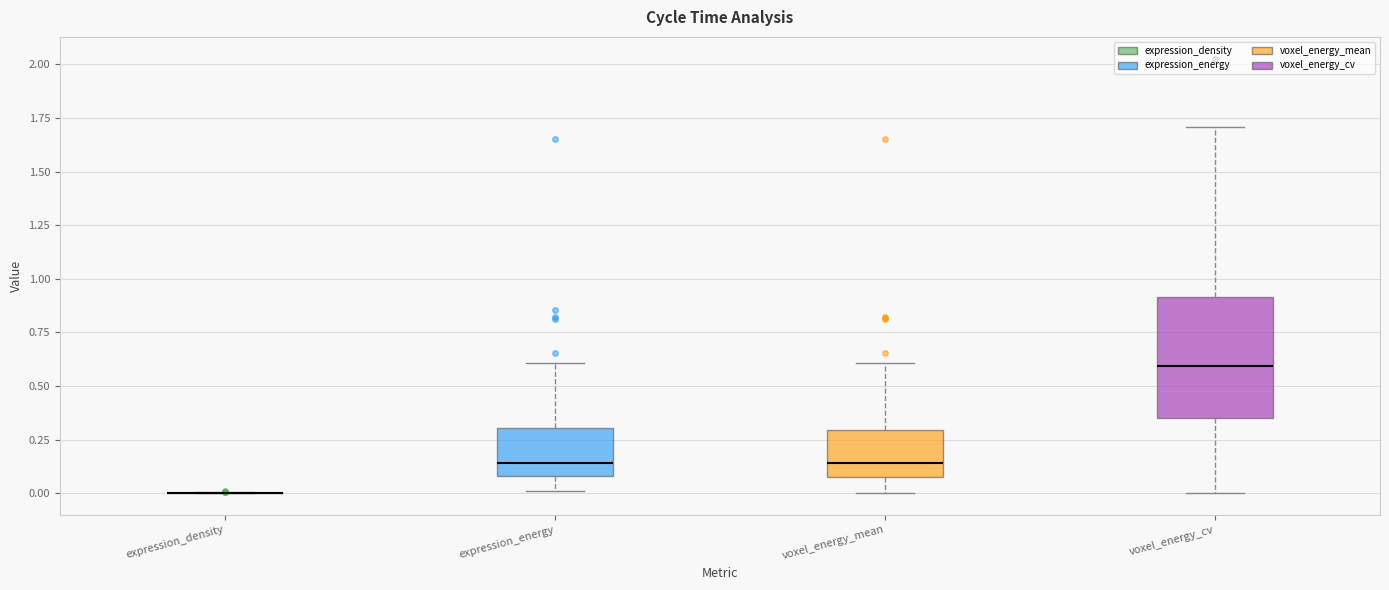

Which box is the tallest, from its lower edge to its upper edge?

voxel_energy_cv